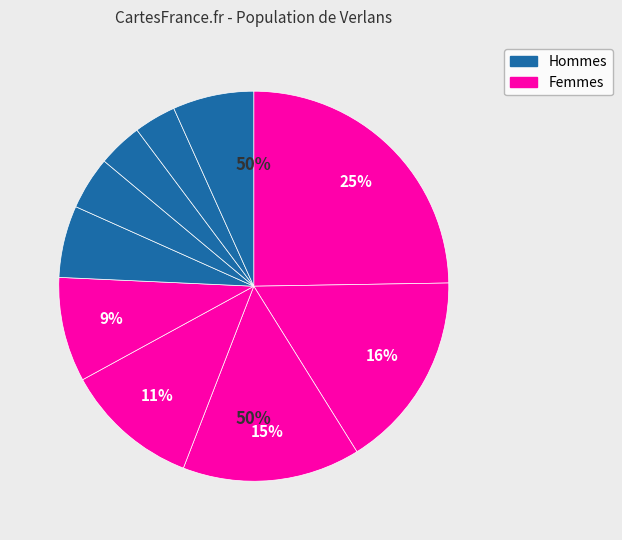

How many slices are in this pie chart?

10